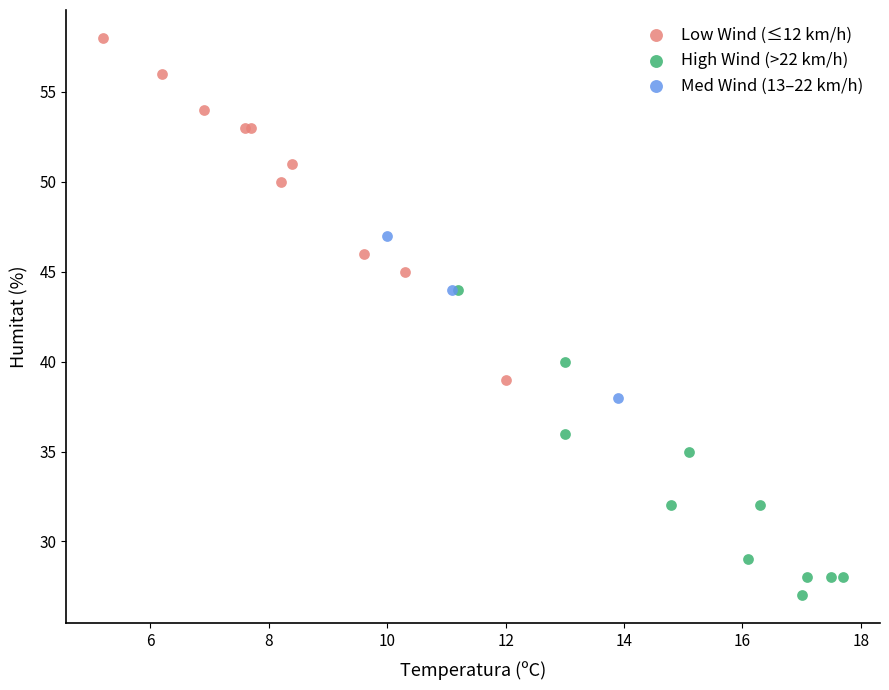

Which series reaches the maximum Y coordinate?

Low Wind (≤12 km/h)